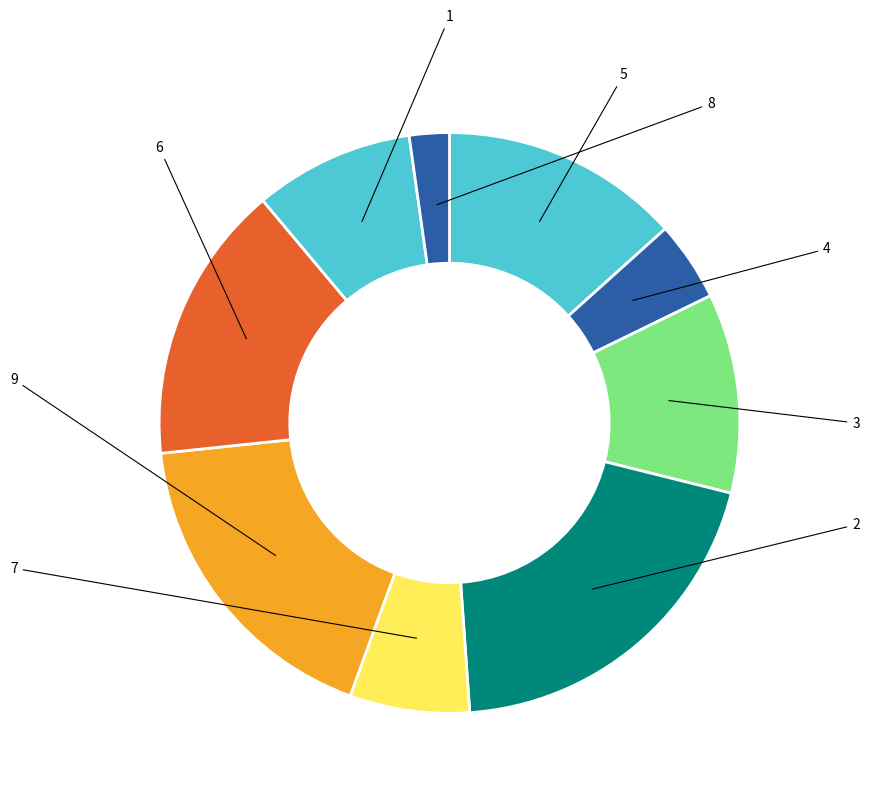

Is it true that 8 is 2% of the pie?

True